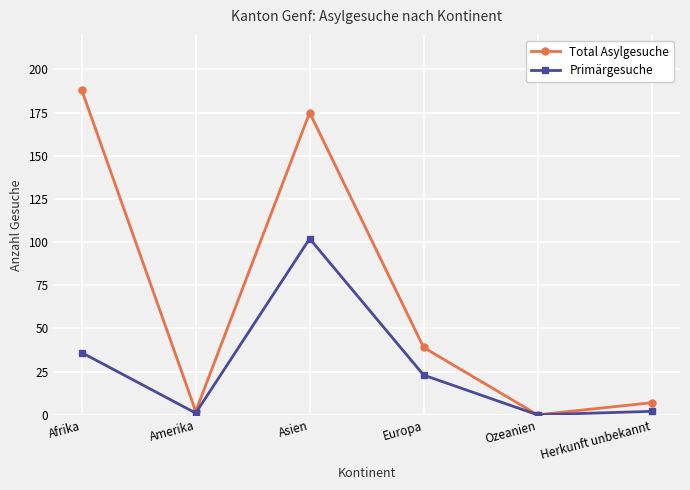

What is the spread (max minus min) of values at Herkunft unbekannt?

5